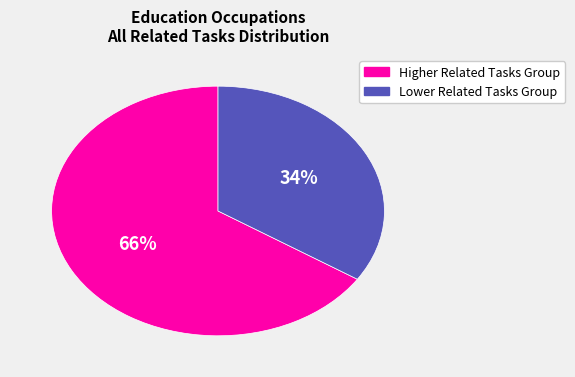

To the nearest percent, what is the average slice percentage?

50%